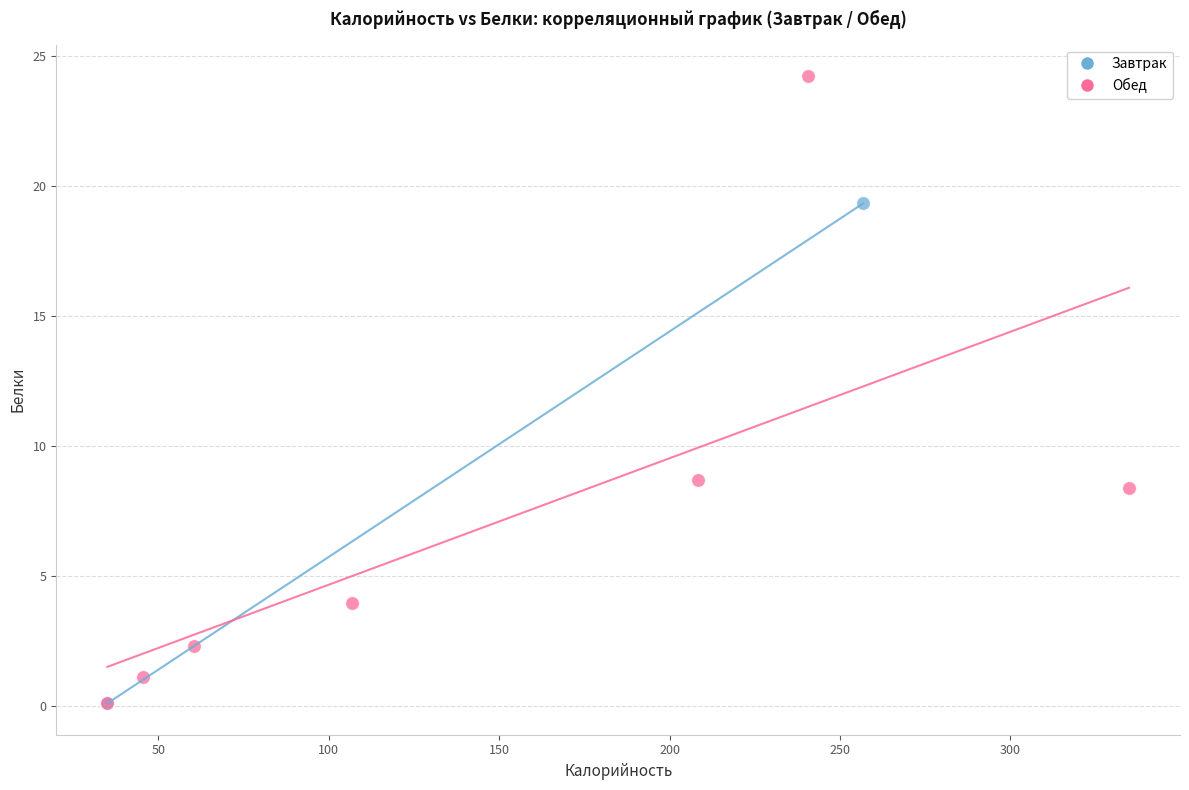

What are all the series names shown in the legend?

Завтрак, Обед